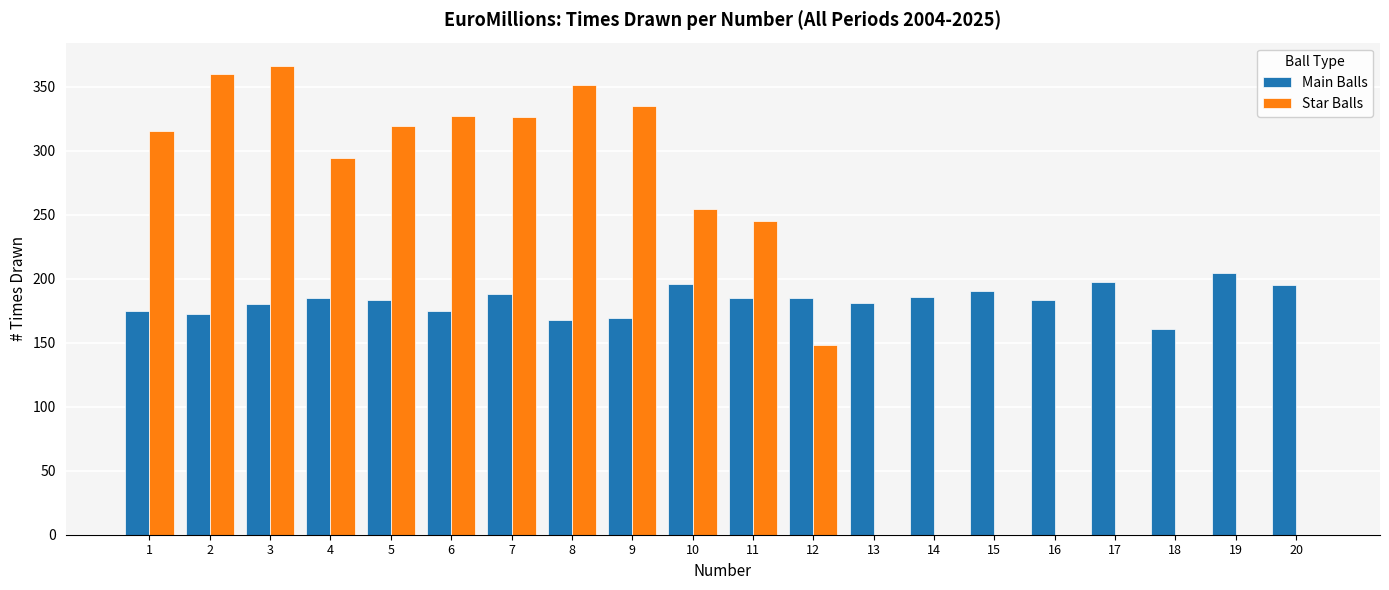

Count the number of data series in this chart.

2